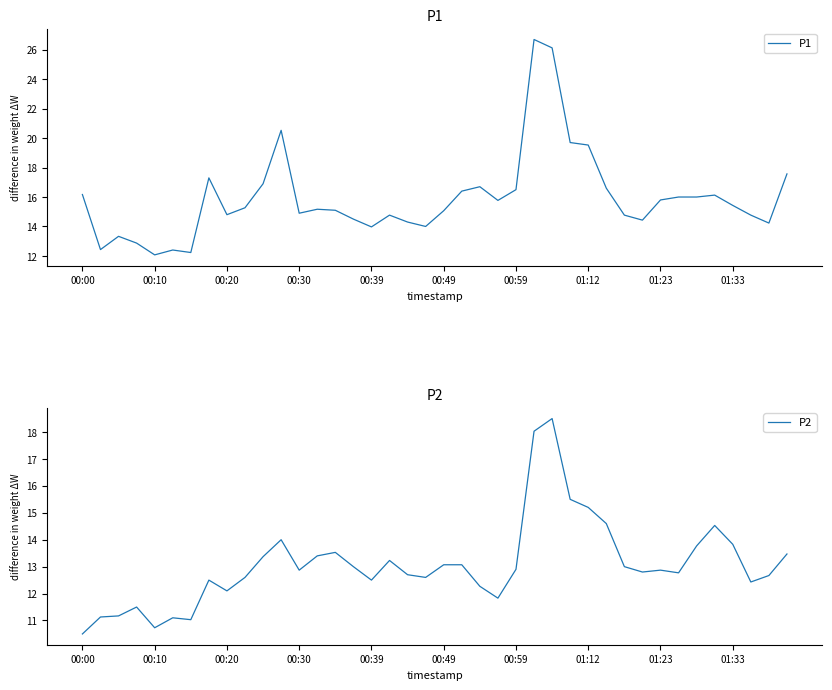

At how many categories does at least one series exceed 15?

23